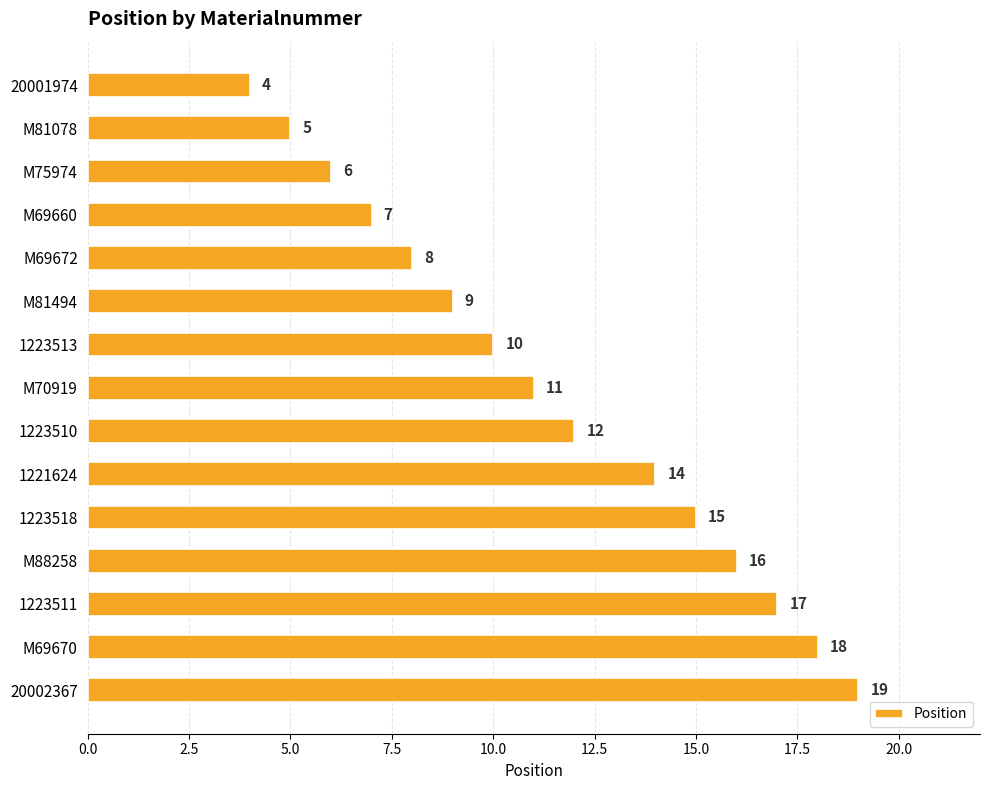

Reading top to bottom, what are all the values shown in this chart?

4	5	6	7	8	9	10	11	12	14	15	16	17	18	19